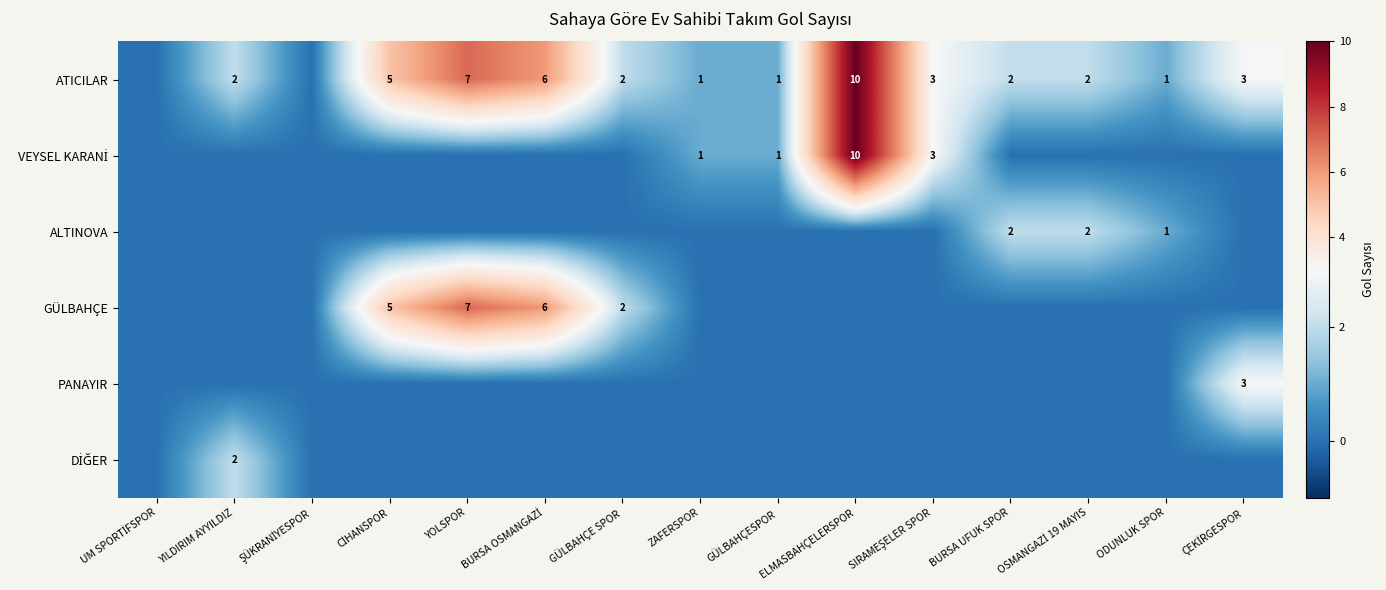

True or false: ATICILAR has a value of 2 at ELMASBAHÇELERSPOR.

False